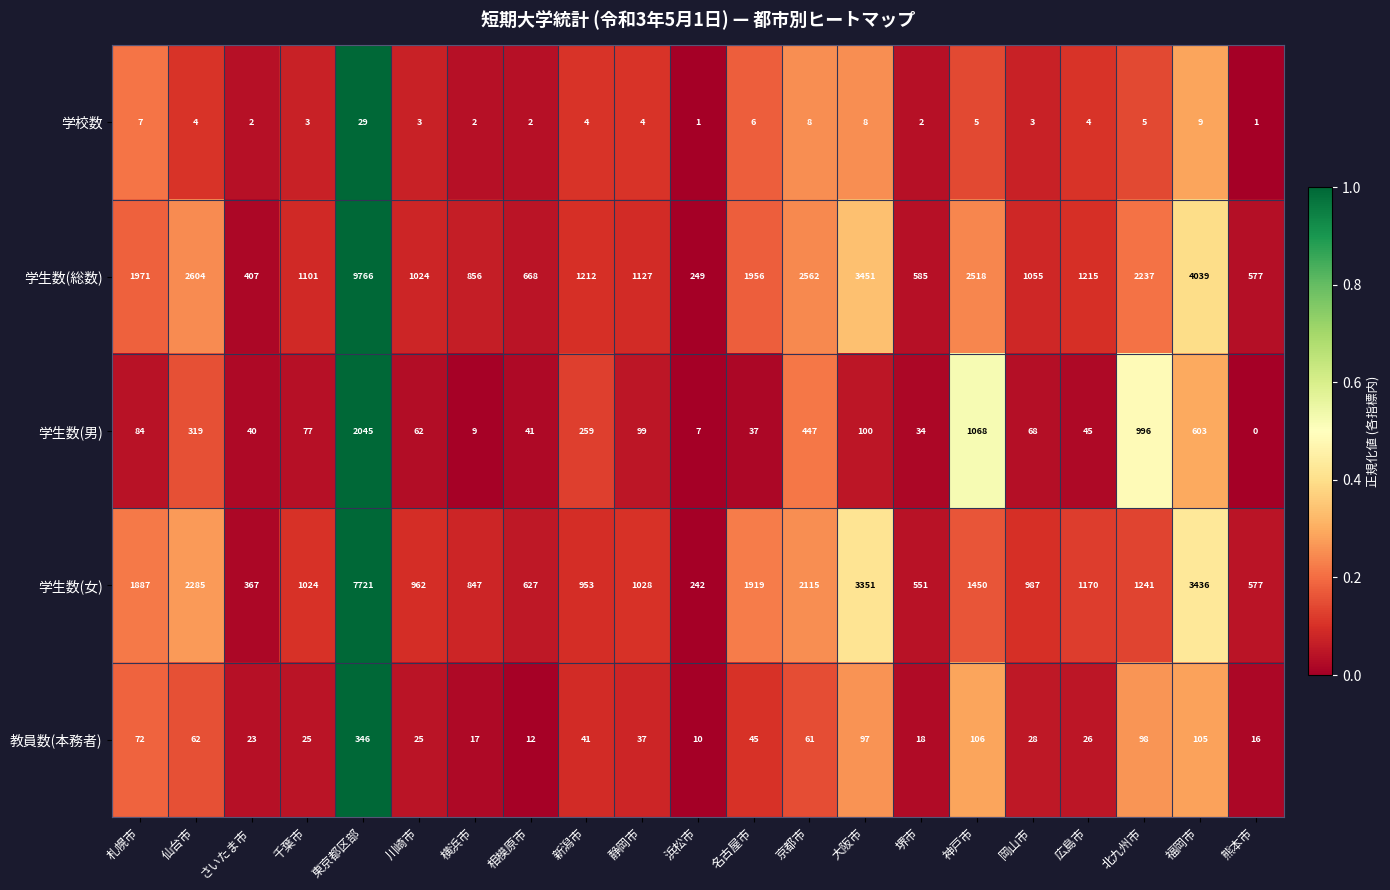

What is the sum of the 教員数(本務者) values at 熊本市 and 大阪市?

113